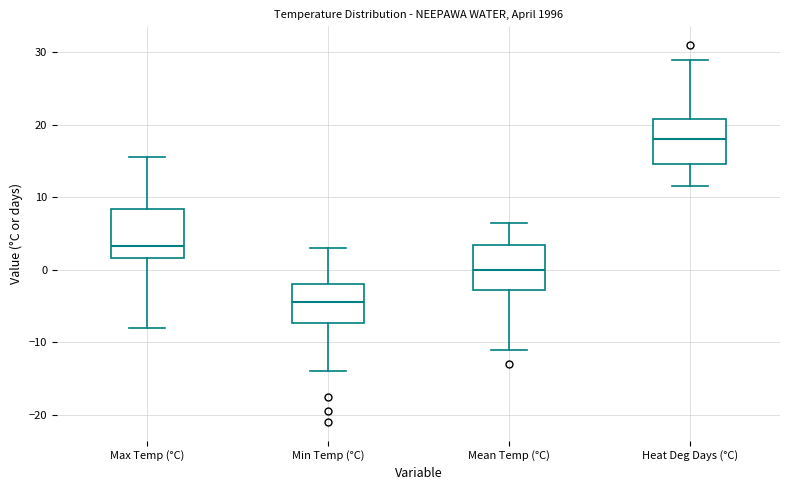

Reading left to right, transcribe this box plot: for each box, give where its median line is, the range the box spans, and where its two whiskers end, as read against the y-axis. The values are not printed on the chart, so give them approximately, as read against the axis.

Max Temp (°C): median 3, box 2 to 8, whiskers -8 to 16
Min Temp (°C): median -4, box -7 to -2, whiskers -14 to 3
Mean Temp (°C): median 0, box -3 to 3, whiskers -11 to 7
Heat Deg Days (°C): median 18, box 15 to 21, whiskers 12 to 29